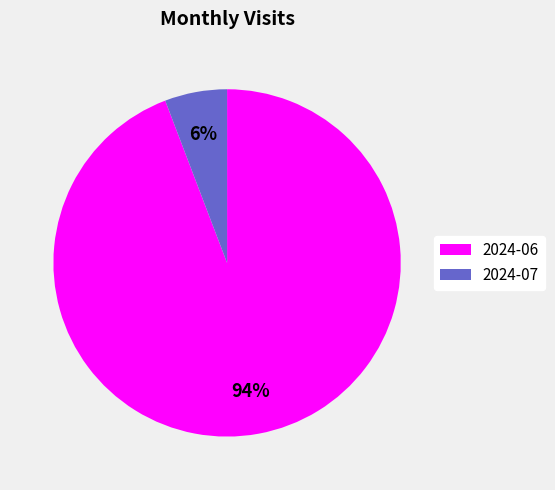

What is the ratio of the value at 2024-07 to the value at 2024-06?

0.1